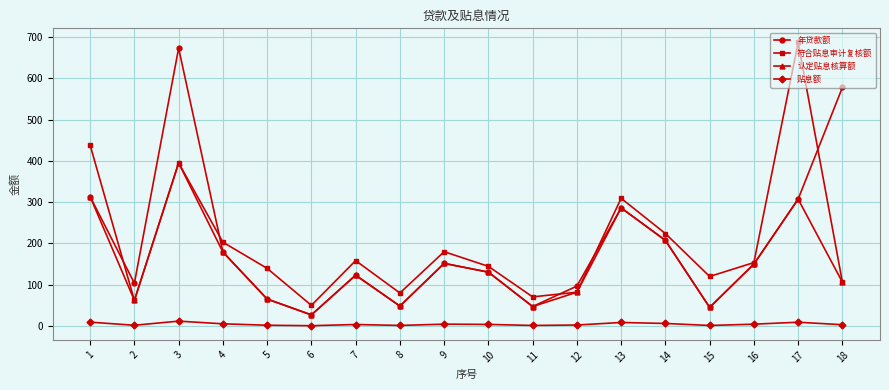

What is the sum of the 贴息额 values at 12 and 1?

11.9